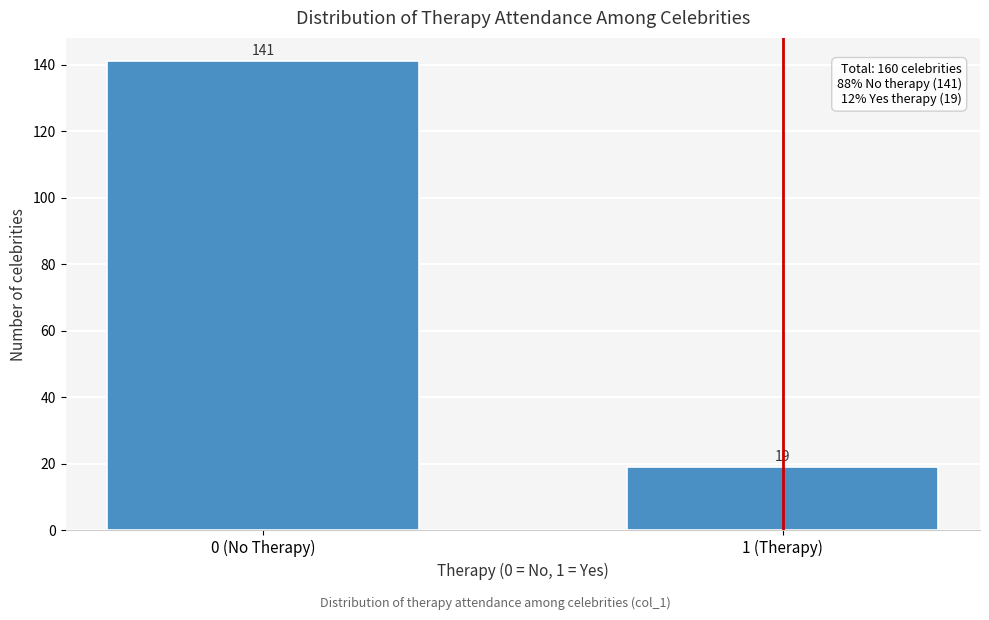

Reading left to right, transcribe all the data shown in this chart.

0 (No Therapy)=141	1 (Therapy)=19